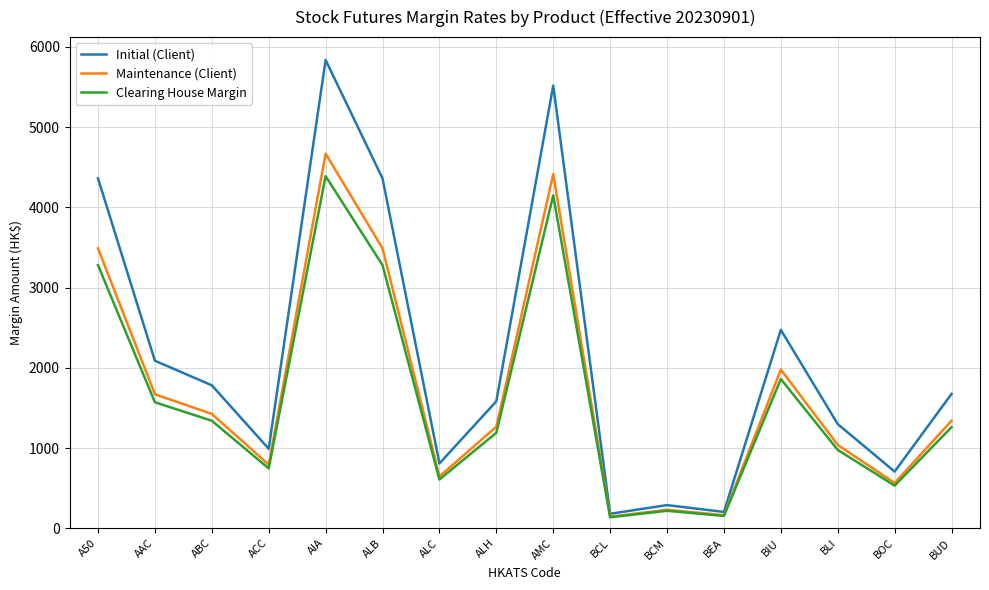

How many series are shown in this chart?

3